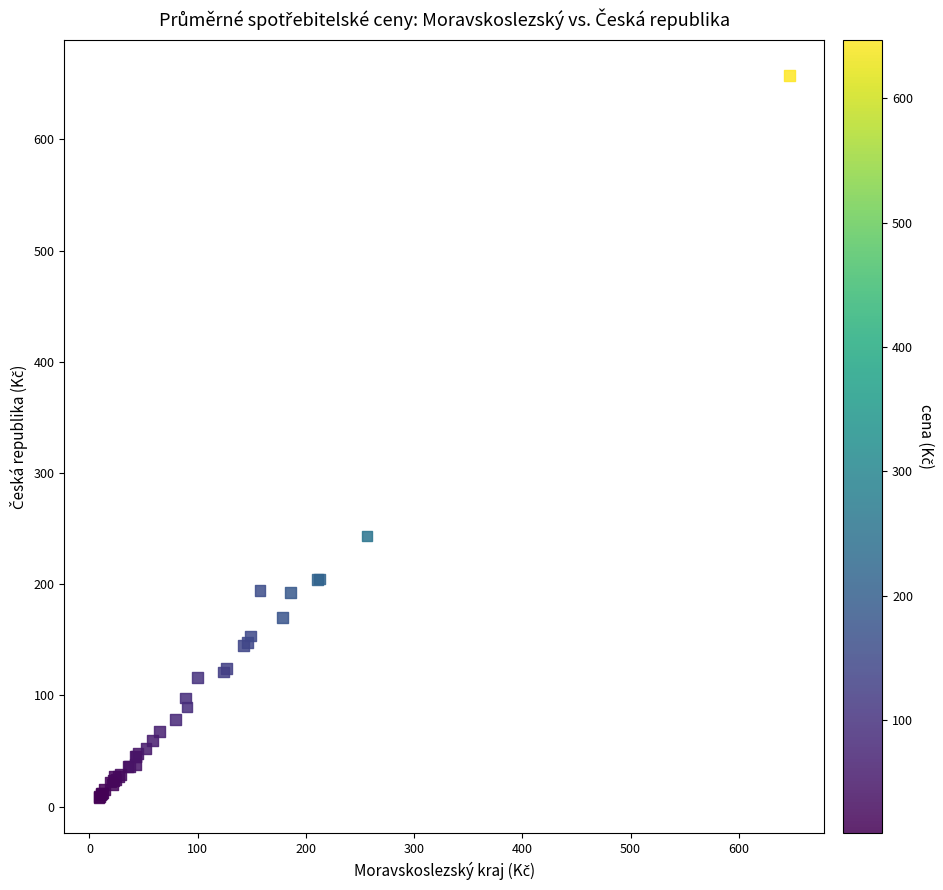

What Y value in the scatter plot is closest to 332?

243.4